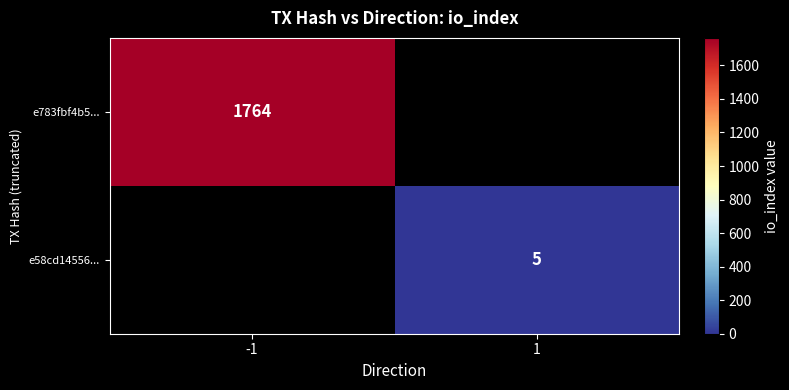

The value of e58cd14556... at 1 is 5. True or false?

True